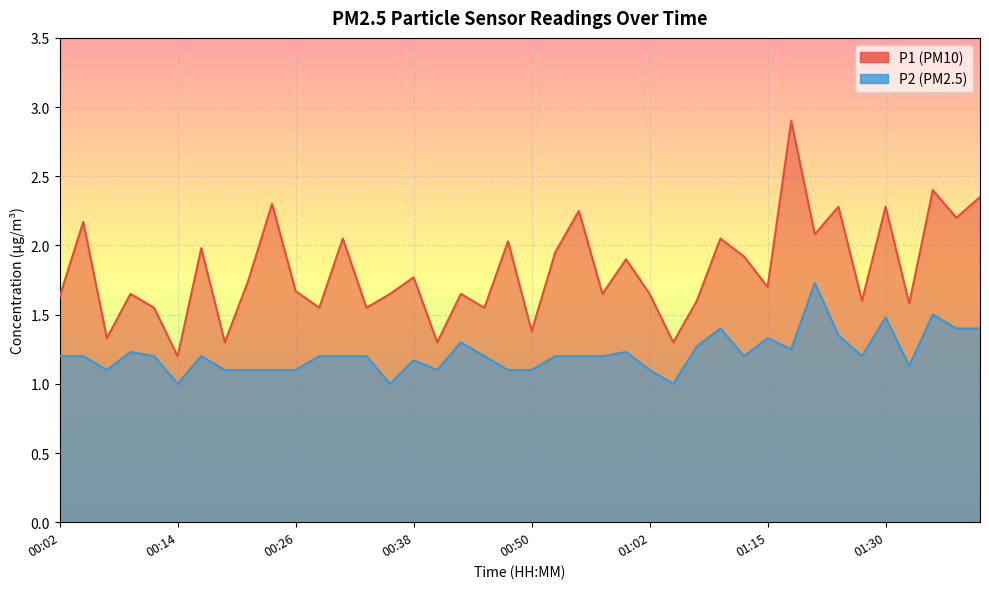

What is the greatest value displayed?

2.9